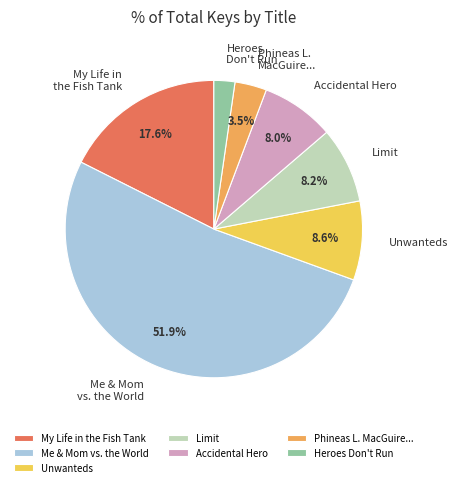

What is the smallest slice in the pie chart?

Heroes Don't Run